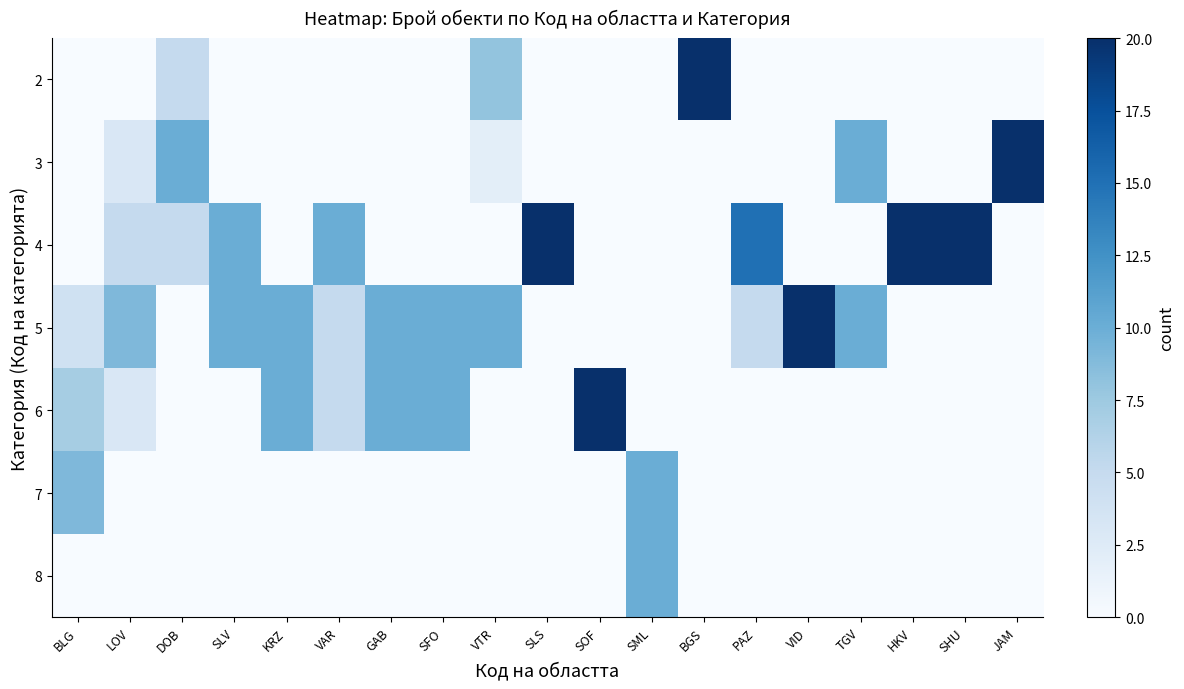

Rank the series by their maximum value, from lowest to highest.

7, 8, 2, 3, 4, 5, 6